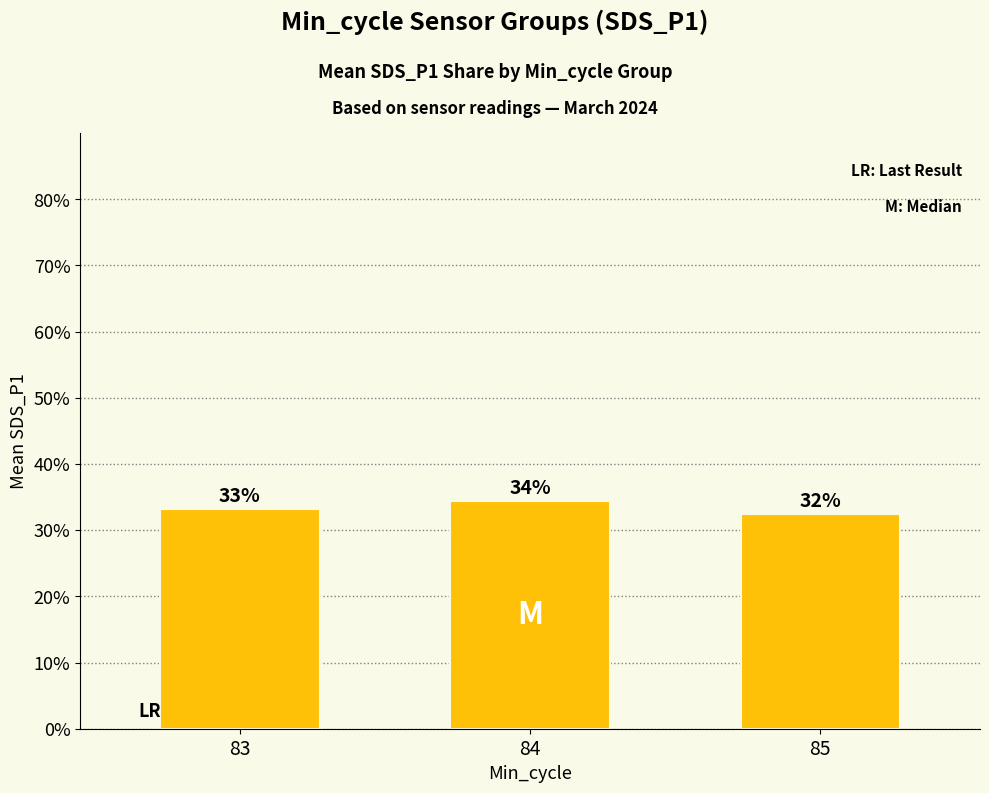

Does the chart contain stacked bars?

No